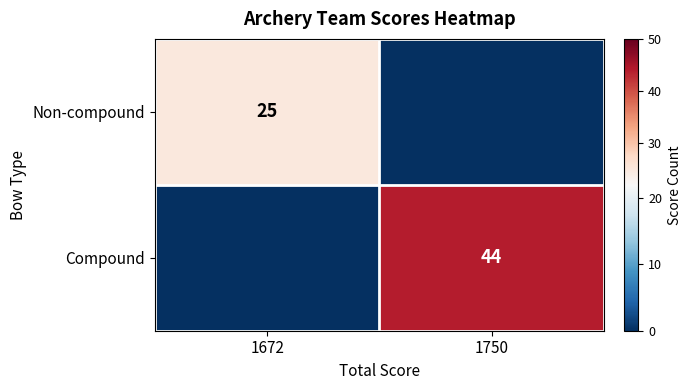

Is it true that Non-compound equals 25 at 1672?

True